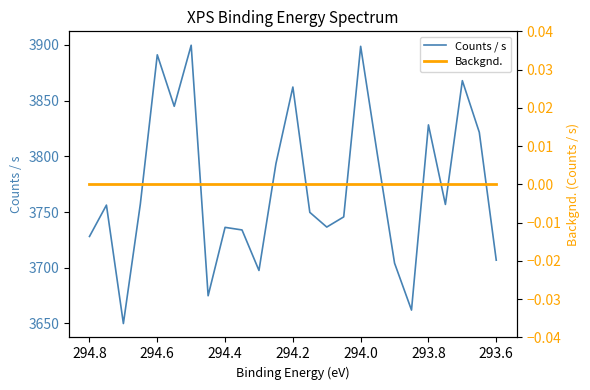

Which category has the highest value in the Backgnd. series?

294.8